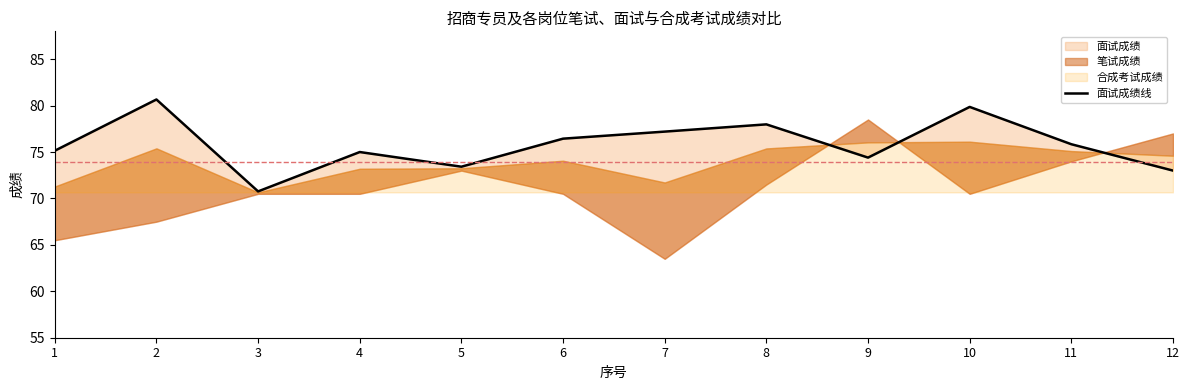

At which label does the data first exceed 75?

1